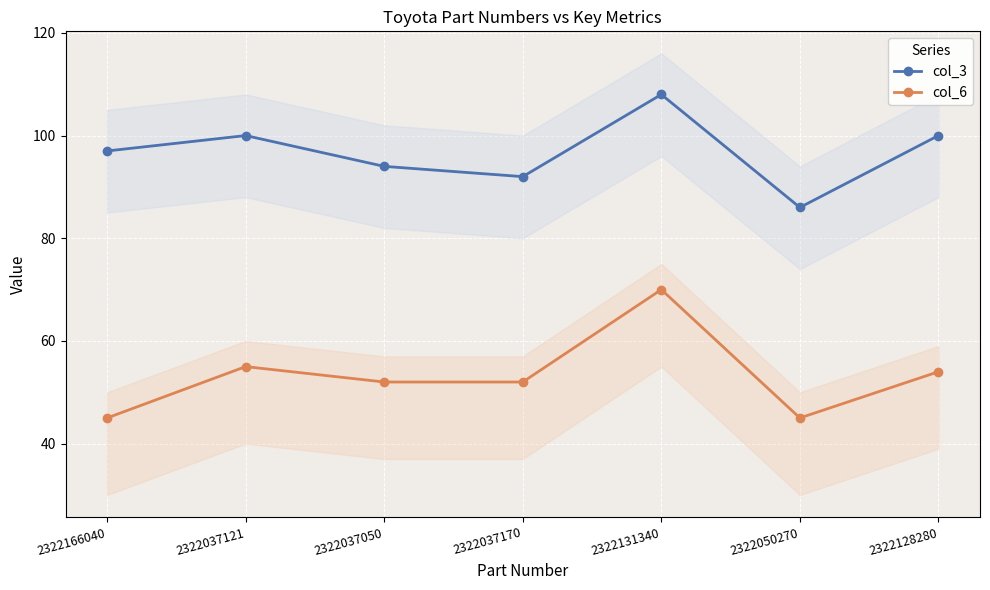

Rank the categories by col_6 value from highest to lowest.

2322131340, 2322037121, 2322128280, 2322037050, 2322037170, 2322166040, 2322050270